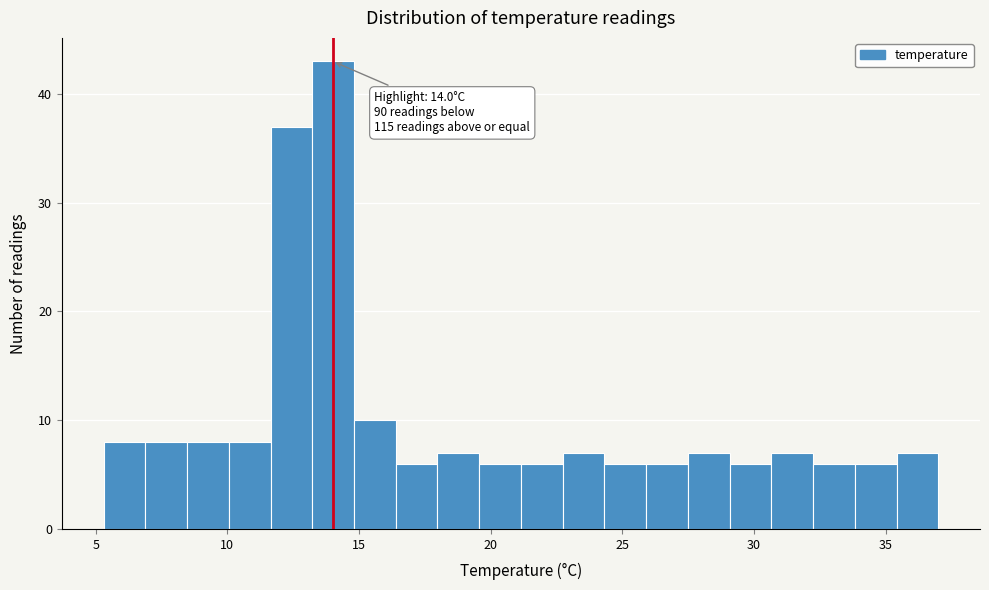

Read against the x-axis, roughly where is the centre of the tallest bar?

14.0